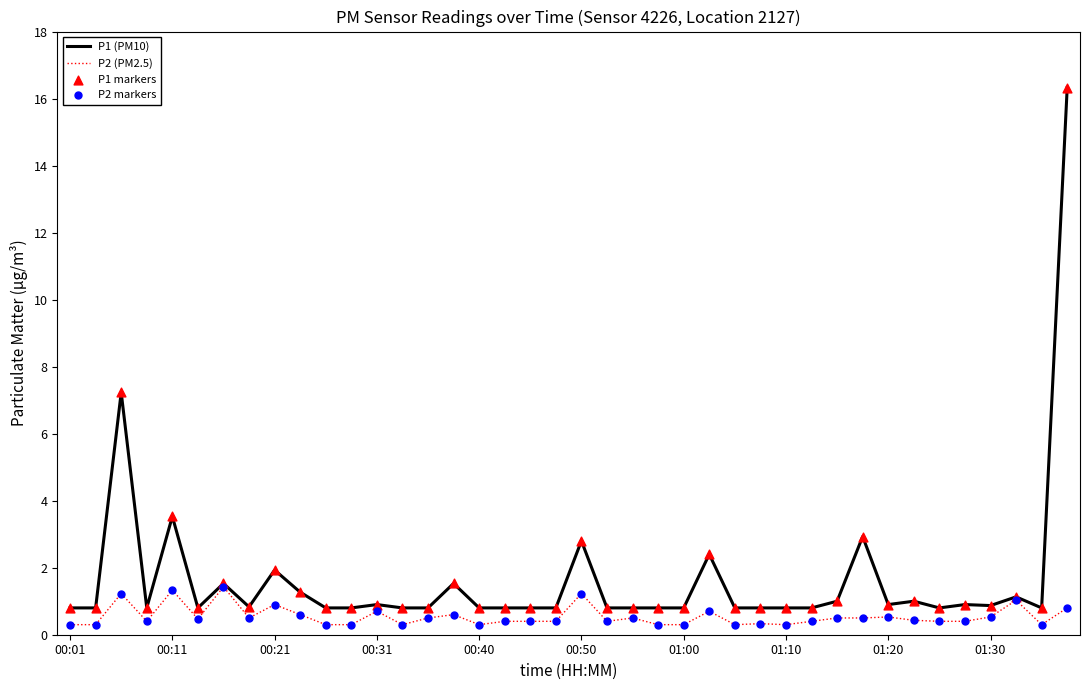

At how many categories does at least one series exceed 4?

2